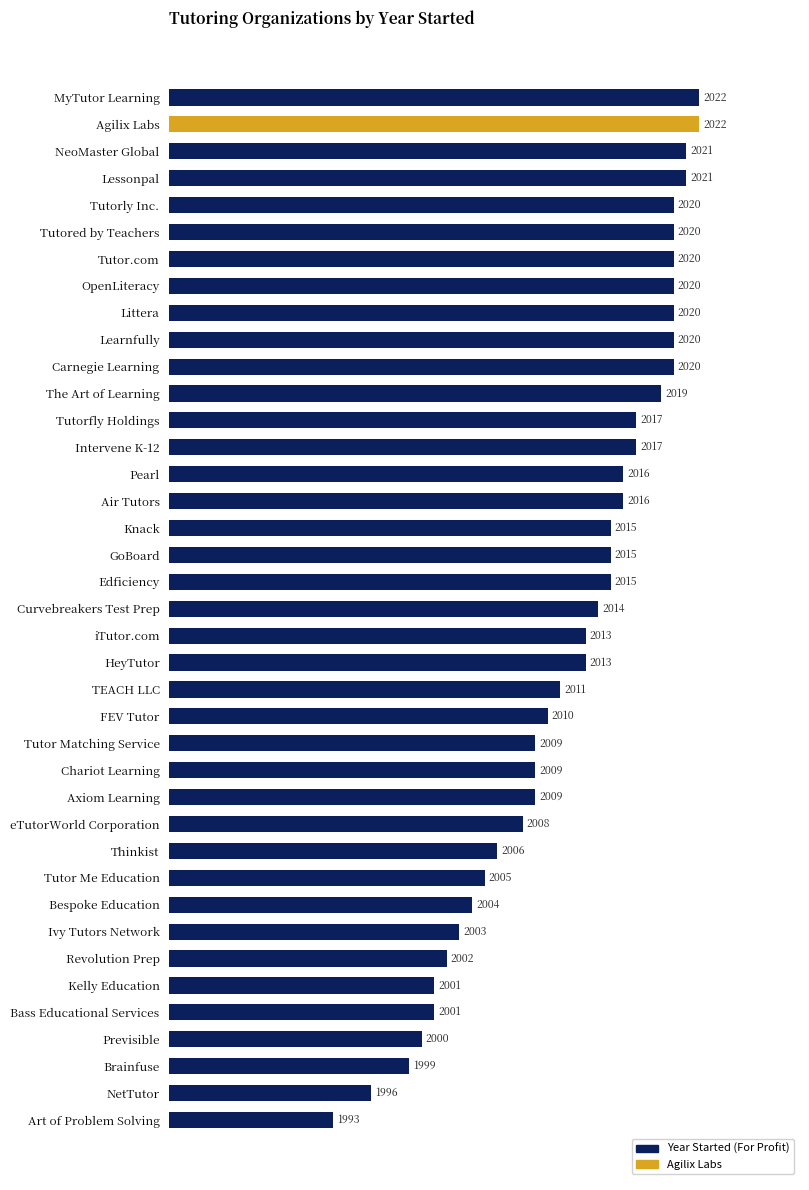

Reading top to bottom, list all the values displayed in this chart.

MyTutor Learning=2022	Agilix Labs=2022	NeoMaster Global=2021	Lessonpal=2021	Tutorly Inc.=2020	Tutored by Teachers=2020	Tutor.com=2020	OpenLiteracy=2020	Littera=2020	Learnfully=2020	Carnegie Learning=2020	The Art of Learning=2019	Tutorfly Holdings=2017	Intervene K-12=2017	Pearl=2016	Air Tutors=2016	Knack=2015	GoBoard=2015	Edficiency=2015	Curvebreakers Test Prep=2014	iTutor.com=2013	HeyTutor=2013	TEACH LLC=2011	FEV Tutor=2010	Tutor Matching Service=2009	Chariot Learning=2009	Axiom Learning=2009	eTutorWorld Corporation=2008	Thinkist=2006	Tutor Me Education=2005	Bespoke Education=2004	Ivy Tutors Network=2003	Revolution Prep=2002	Kelly Education=2001	Bass Educational Services=2001	Previsible=2000	Brainfuse=1999	NetTutor=1996	Art of Problem Solving=1993